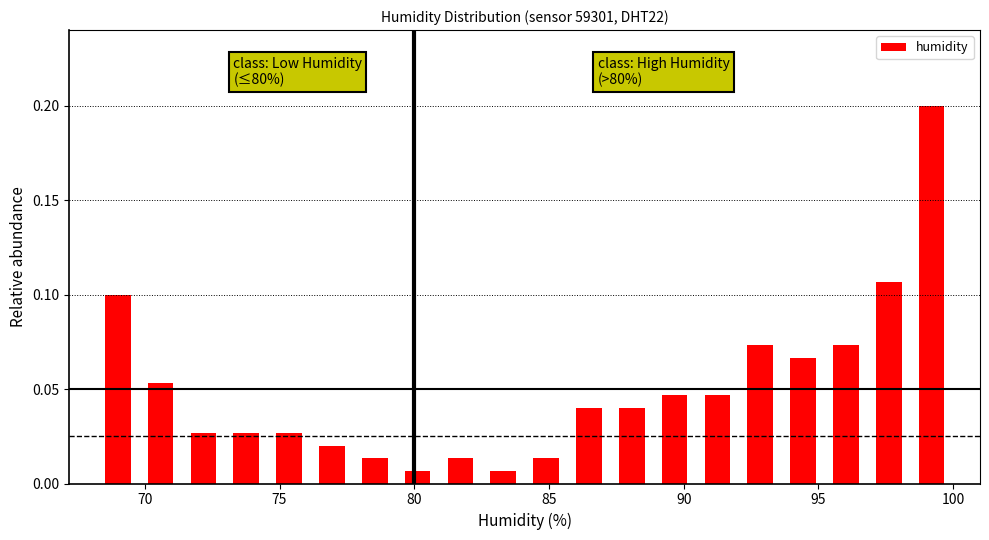

Around what value on the x-axis is the tallest bar? Give the approximate position of its centre, as read against the axis.

99.0